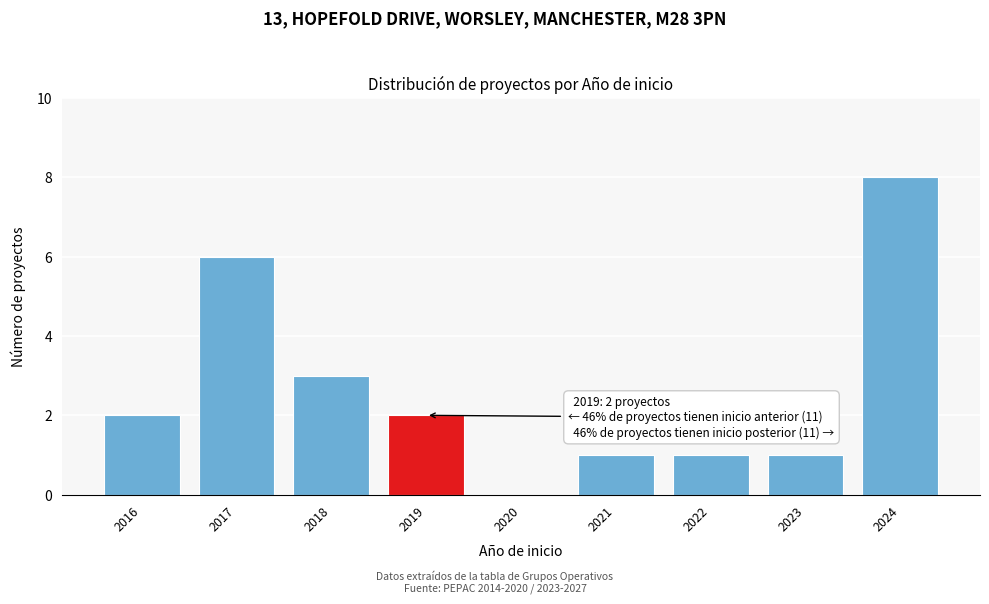

Reading left to right, transcribe all the data shown in this chart.

2016=2	2017=6	2018=3	2019=2	2020=0	2021=1	2022=1	2023=1	2024=8